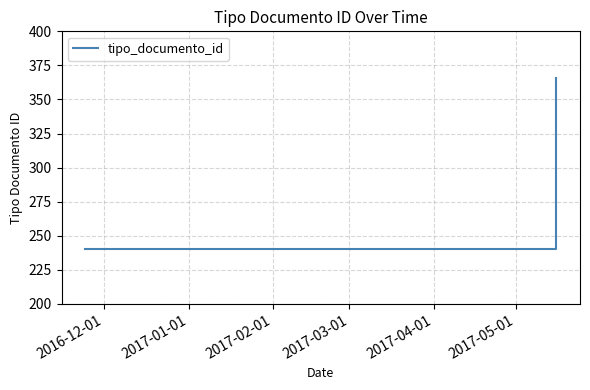

What is the sum of all values?

846